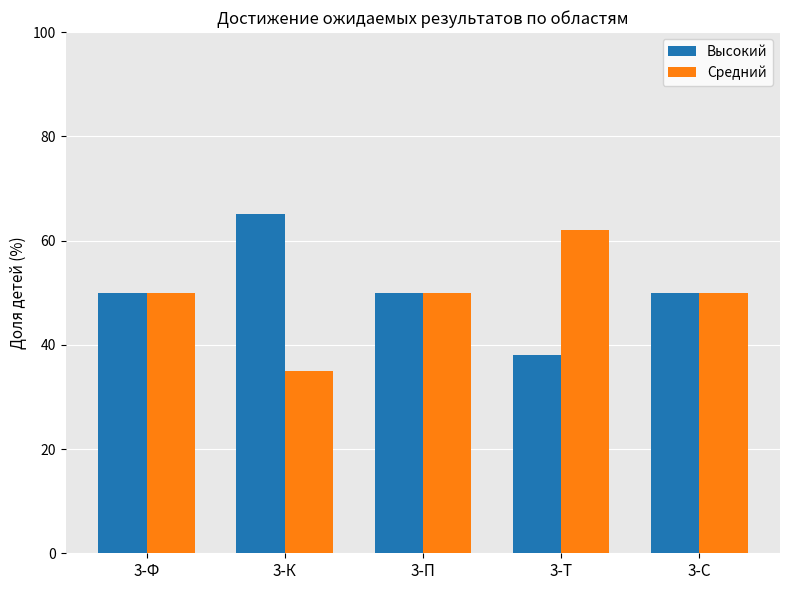

Reading left to right, extract all data points from this chart.

Высокий: 50	65	50	38	50
Средний: 50	35	50	62	50